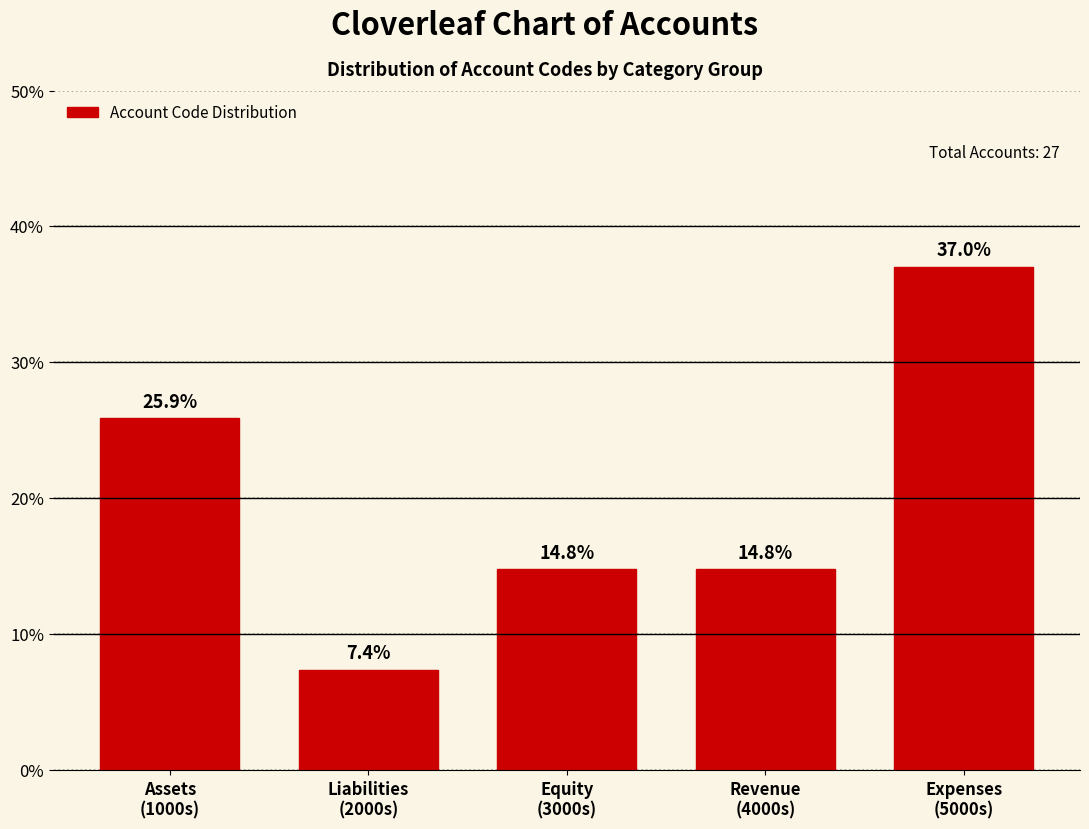

Reading right to left, transcribe all the data shown in this chart.

37.0	14.8	14.8	7.4	25.9